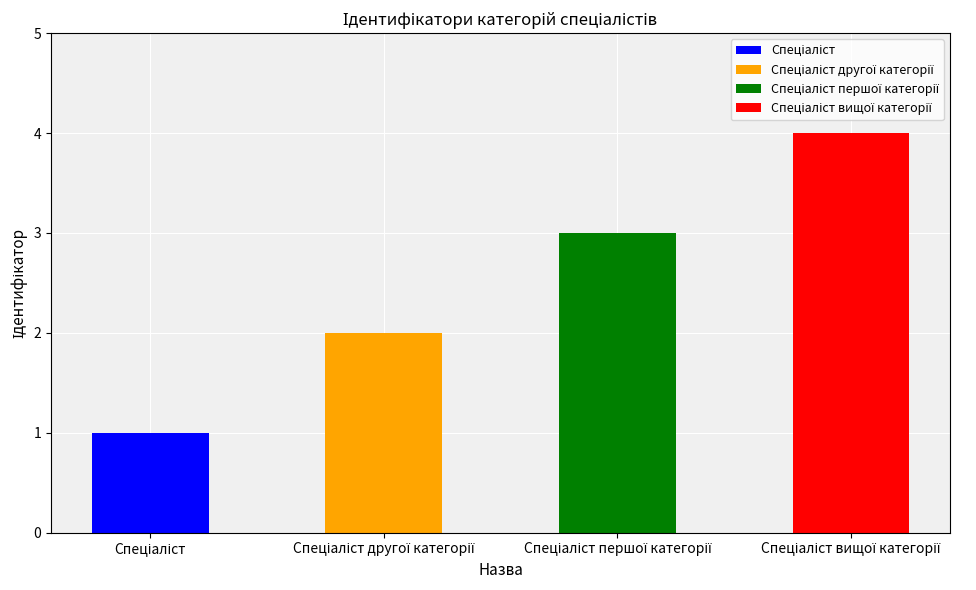

How many values are between 2 and 4?

3